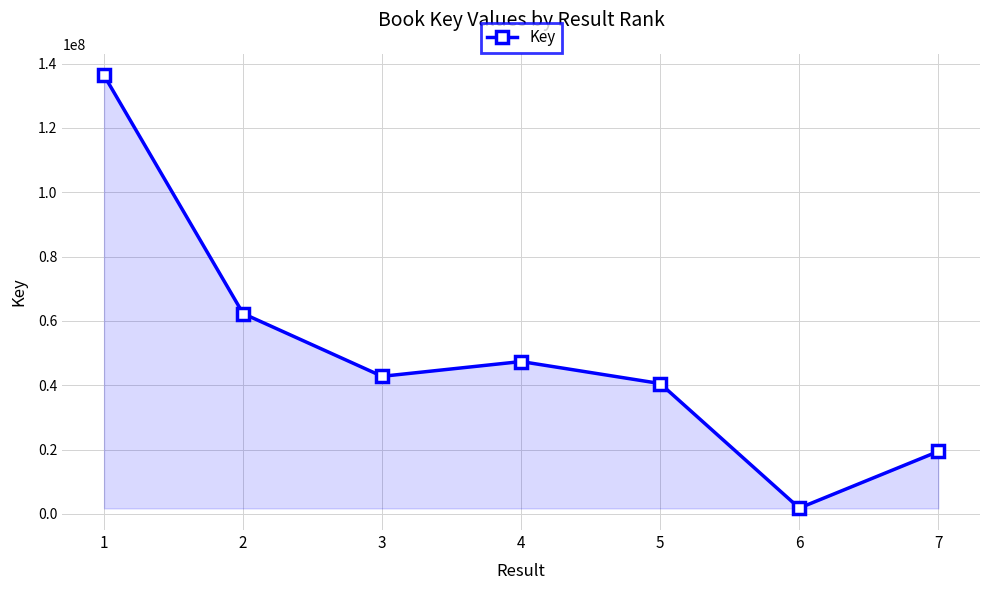

At which category does the data reach its first local valley?

3